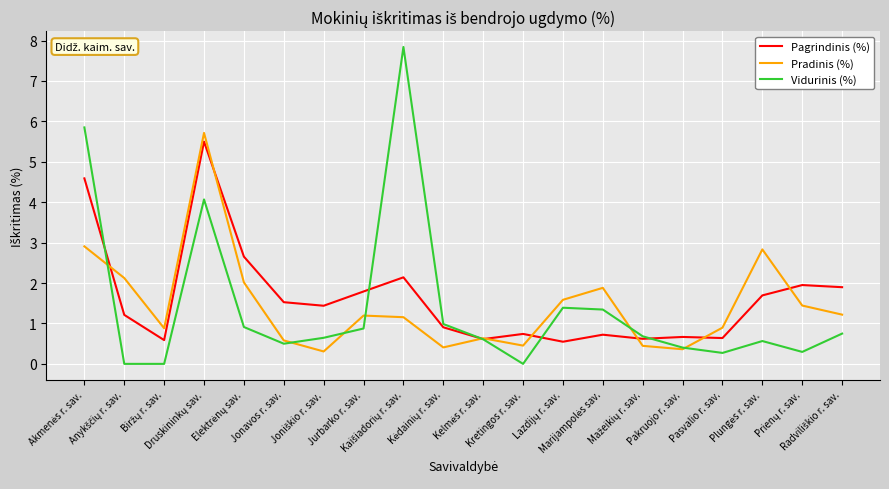

What position from the left is Jonavos r. sav.?

6